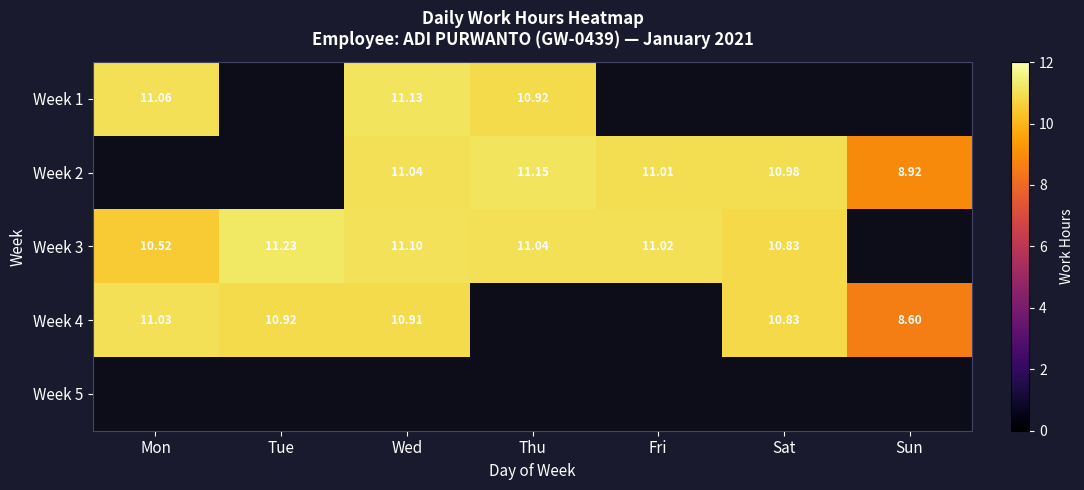

What is the spread (max minus min) of values at Tue?

11.2